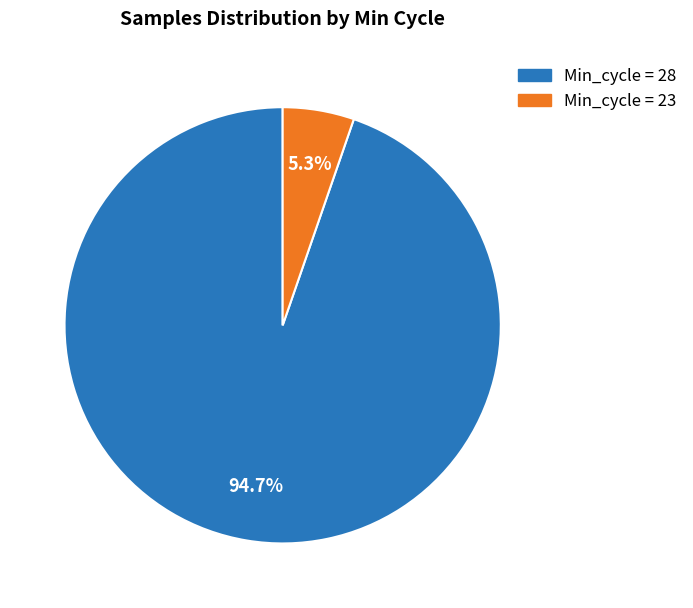

Is there a majority slice in this chart?

Yes